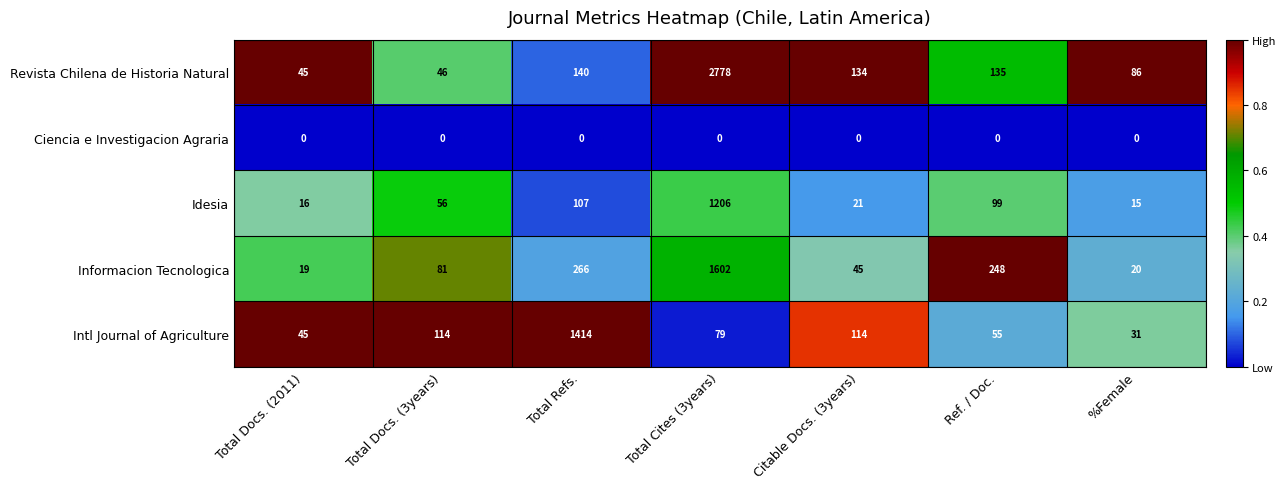

What is the difference between the maximum and minimum values in the Idesia series?

1191